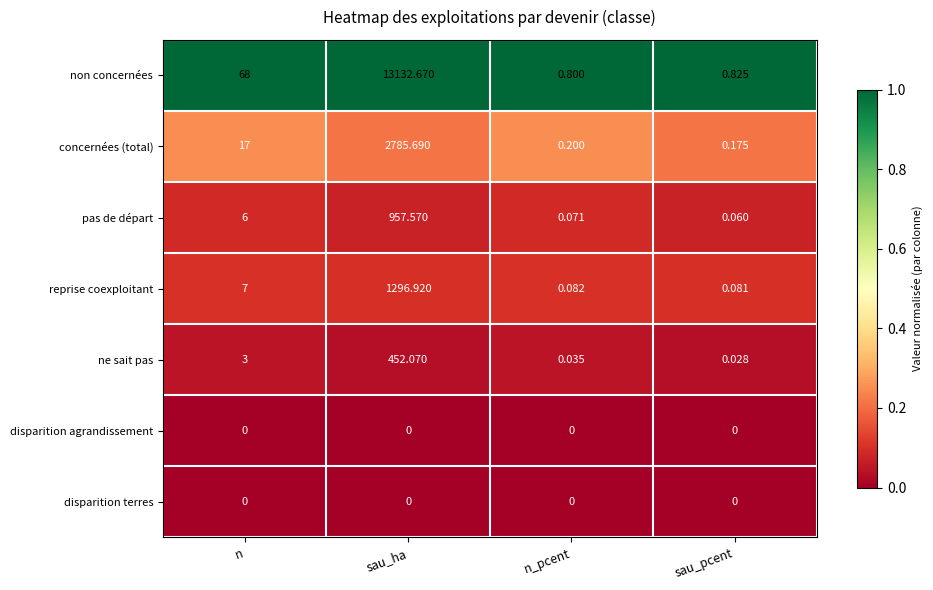

At which category is the sum across all series the highest?

sau_ha